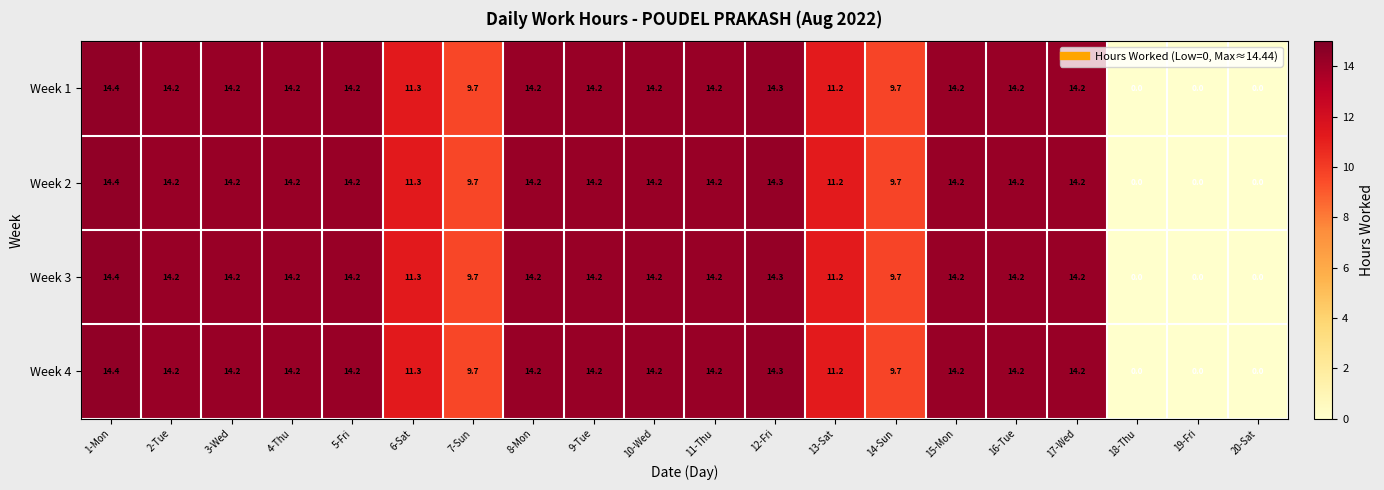

At which category is the sum across all series the highest?

1-Mon